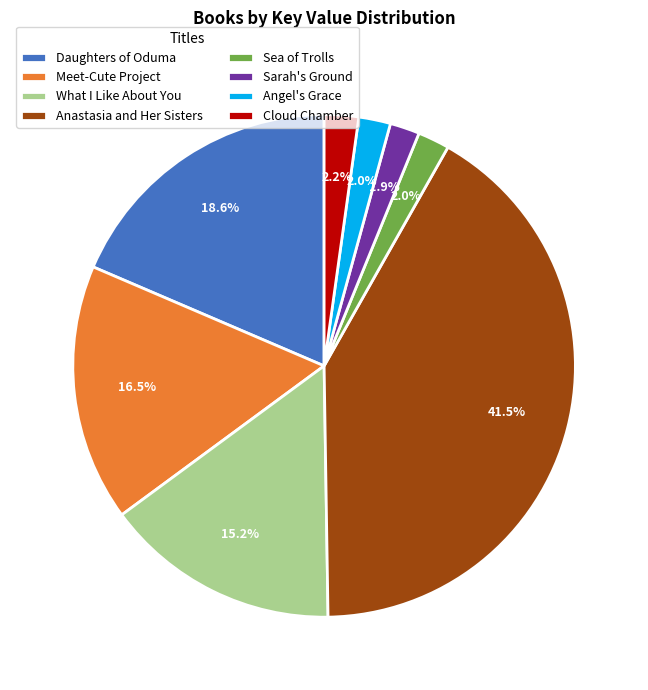

Between Meet-Cute Project and Angel's Grace, which is larger?

Meet-Cute Project